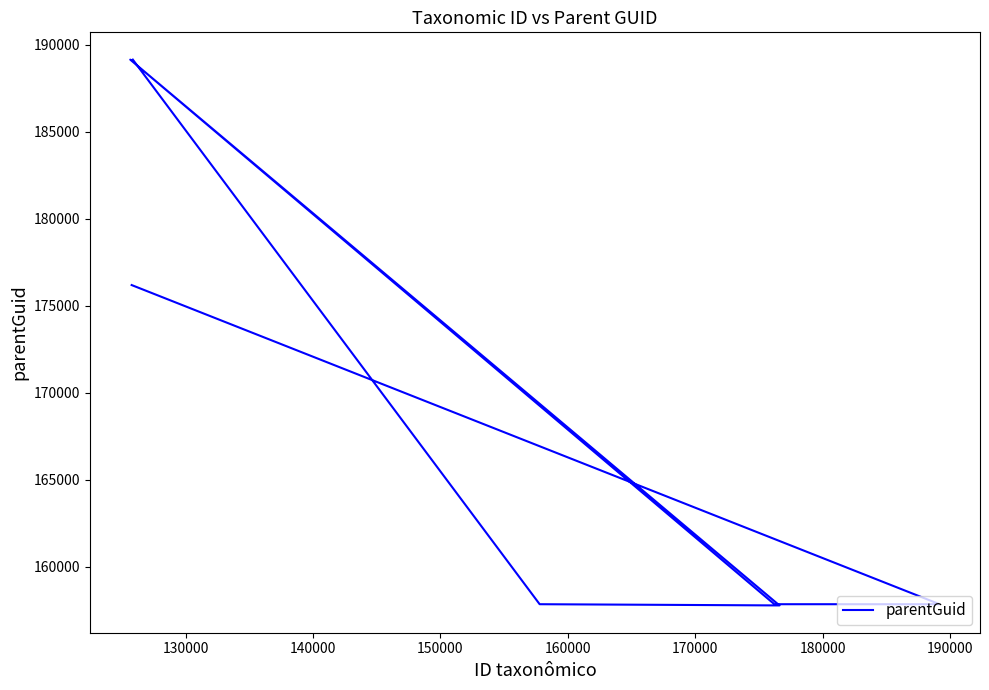

How many data points are above 157850?

3